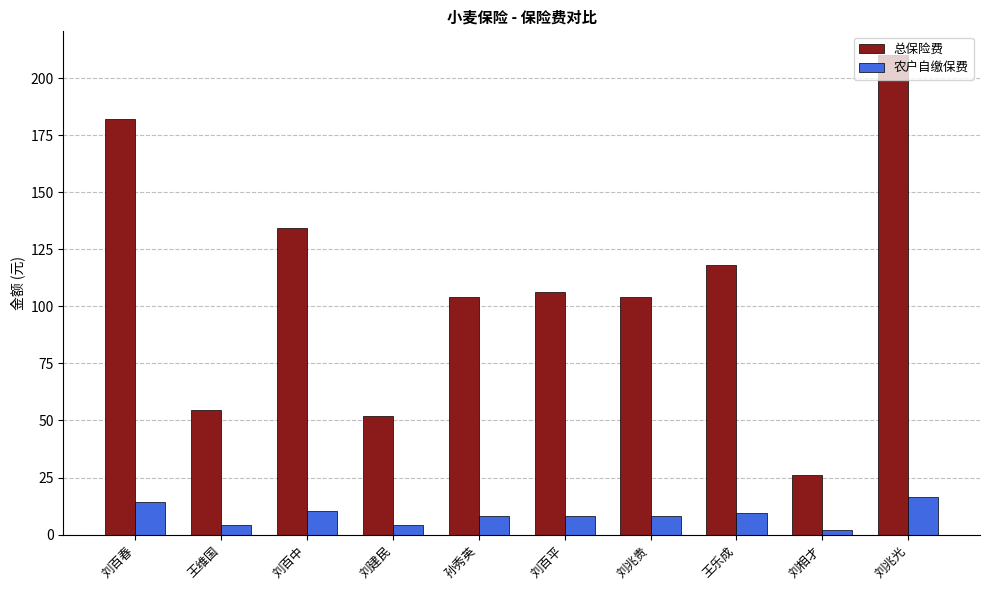

Read the 农户自缴保费 value at 刘百中.

10.5